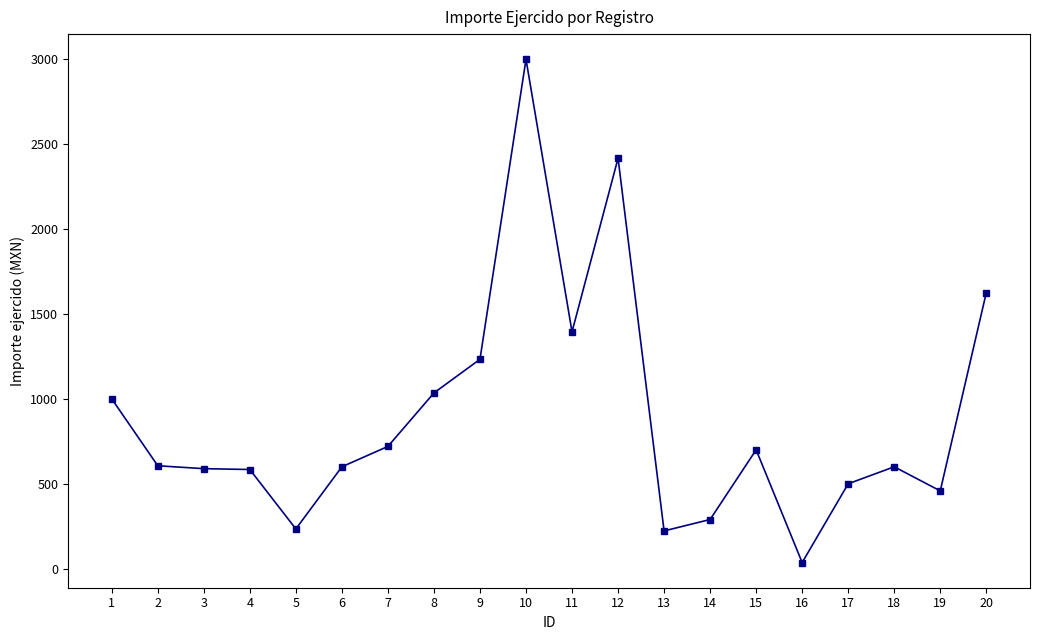

True or false: the data has more than 0 interior local peaks.

True